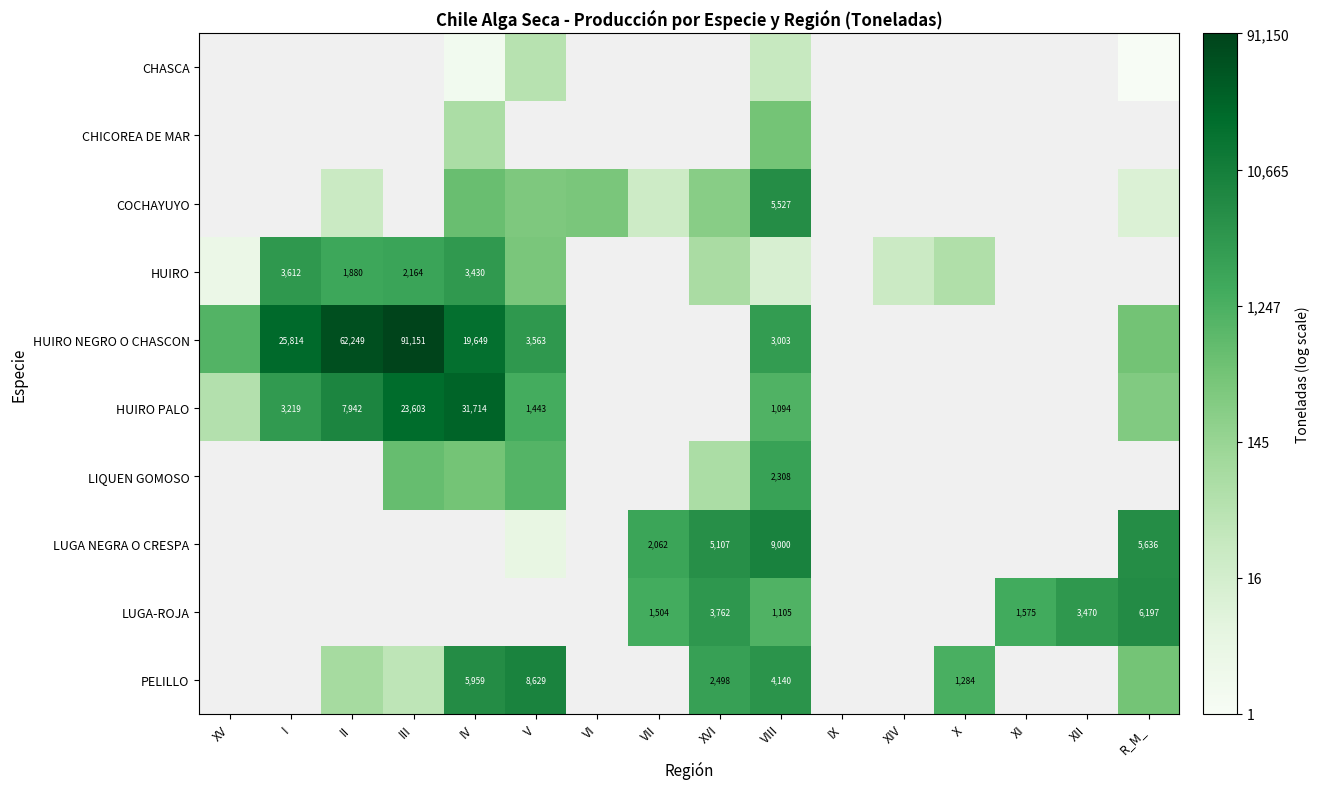

The value of PELILLO at R_M_ is 8.2. True or false?

False